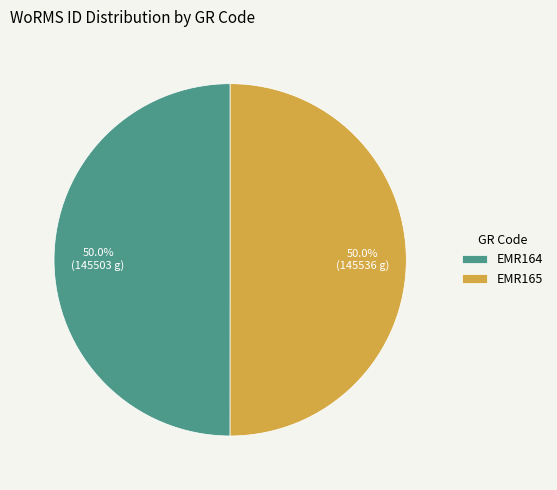

Is the sum of EMR164 and EMR165 greater than half?

Yes